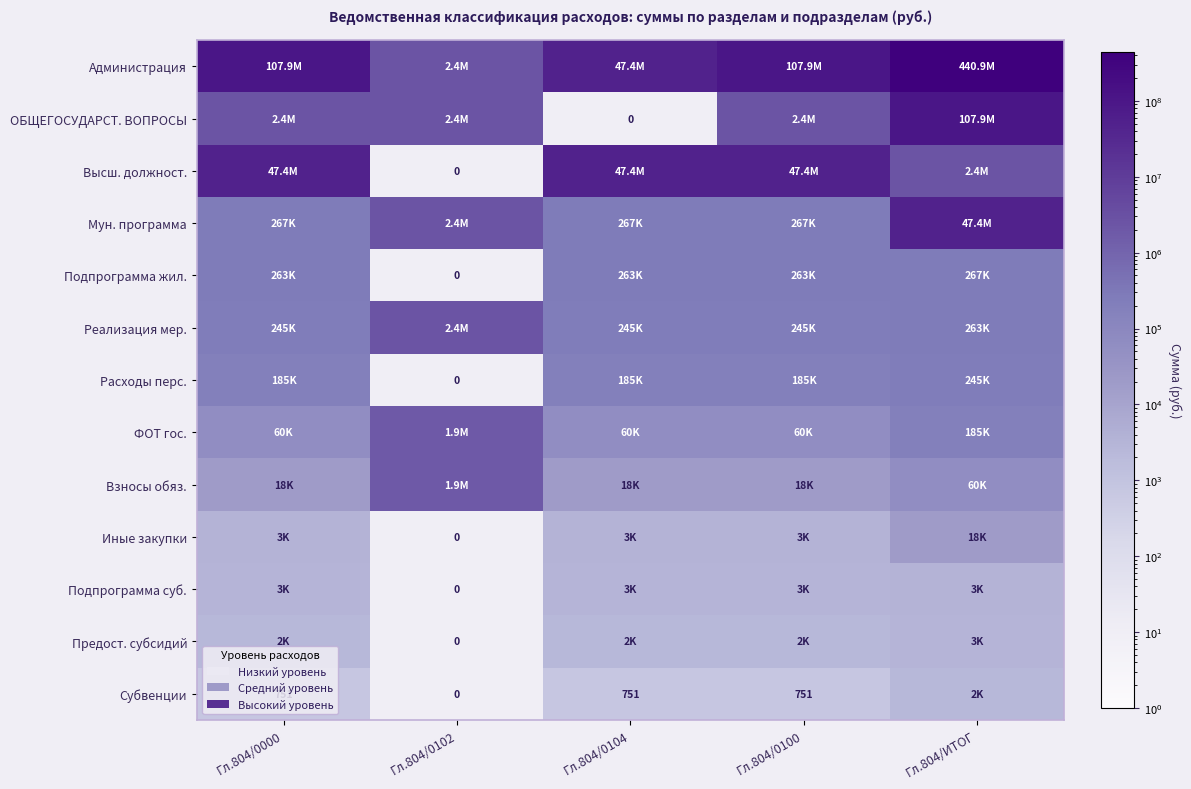

How many data points does each series have?

5